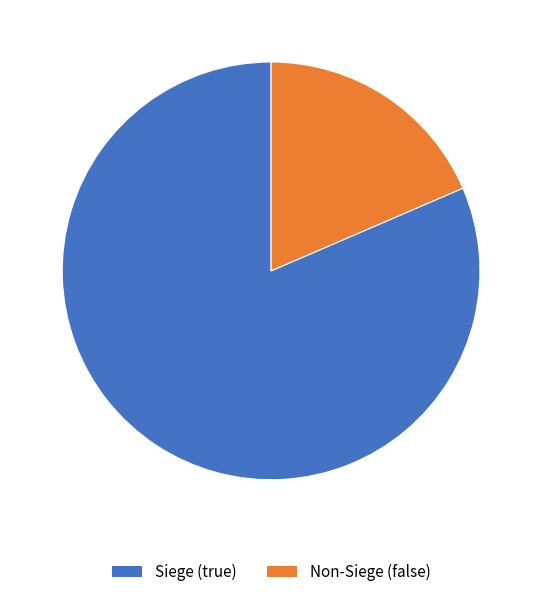

Do Siege (true) and Non-Siege (false) together represent more than half of the pie?

Yes